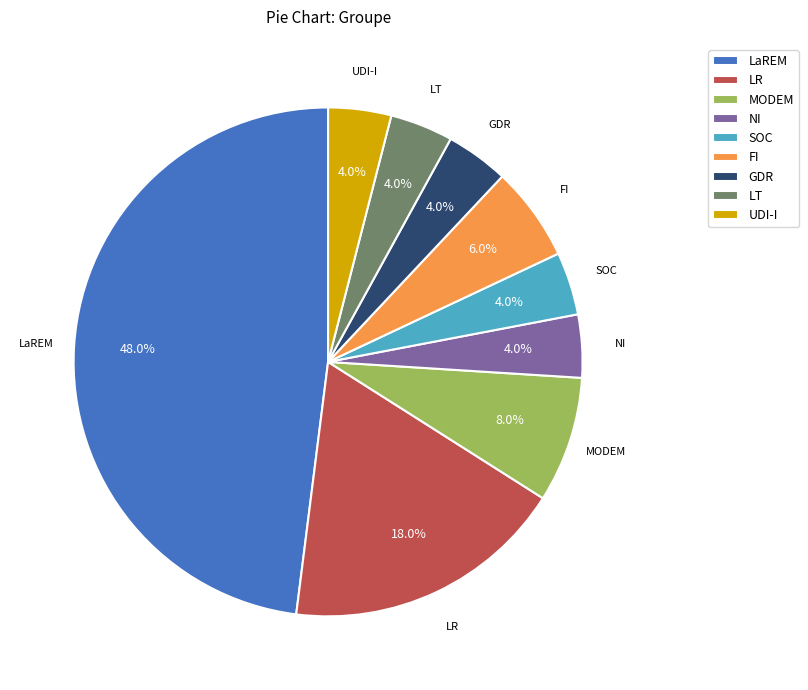

Is FI the majority of the pie?

No